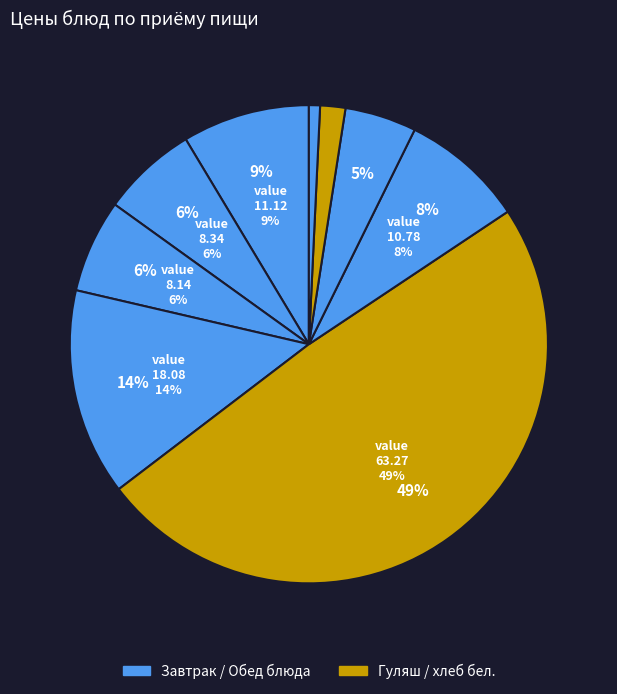

Is there a majority slice in this chart?

No